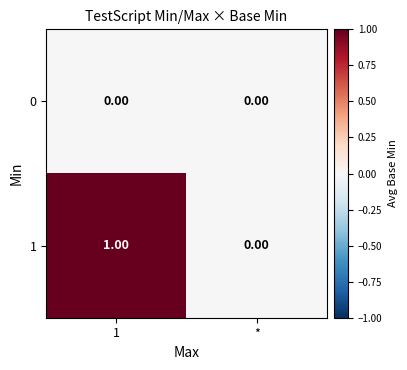

Rank the series at 1 from lowest to highest value.

0, 1